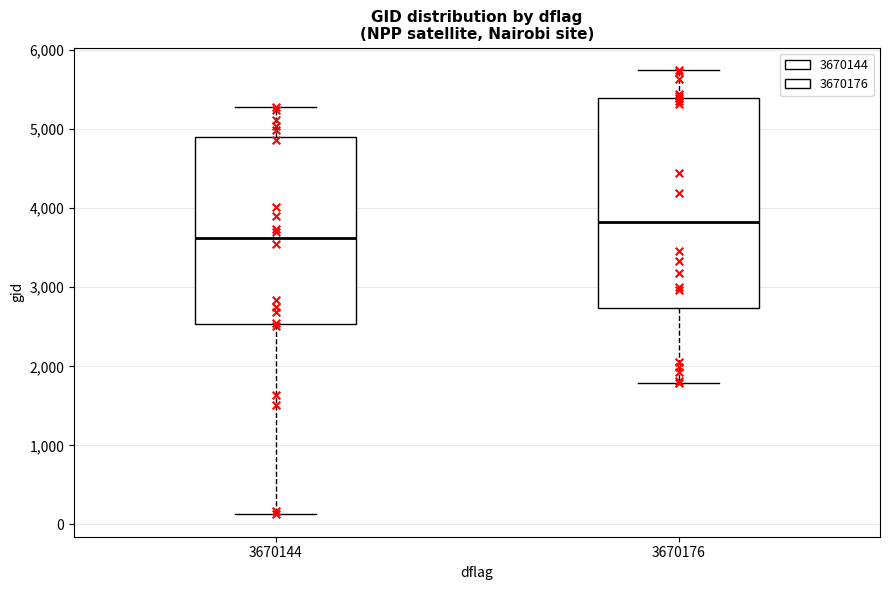

Which box has the lowest median line?

3670144